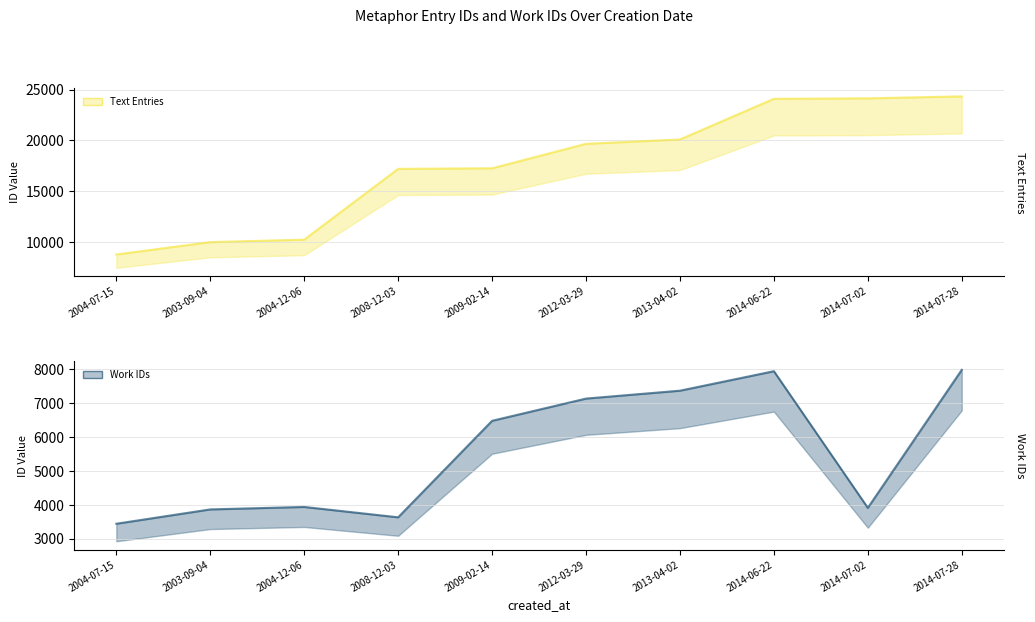

Rank the categories by Work IDs (line) value from highest to lowest.

2014-07-28, 2014-06-22, 2013-04-02, 2012-03-29, 2009-02-14, 2004-12-06, 2014-07-02, 2003-09-04, 2008-12-03, 2004-07-15